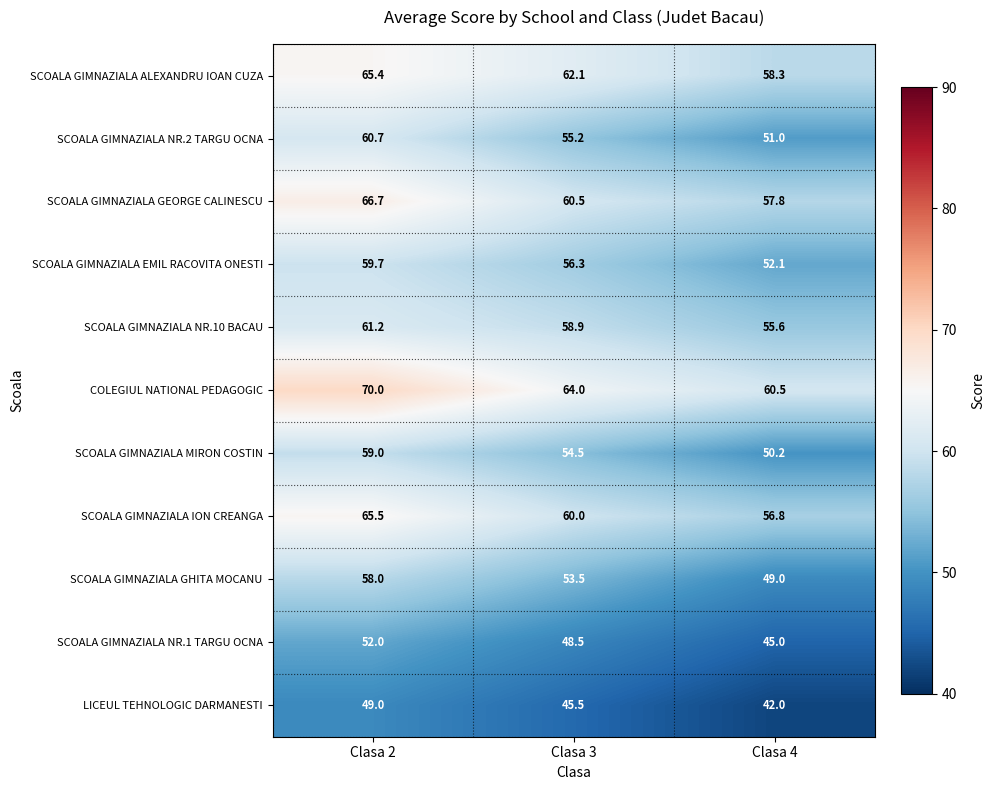

How many categories are shown in the chart?

3